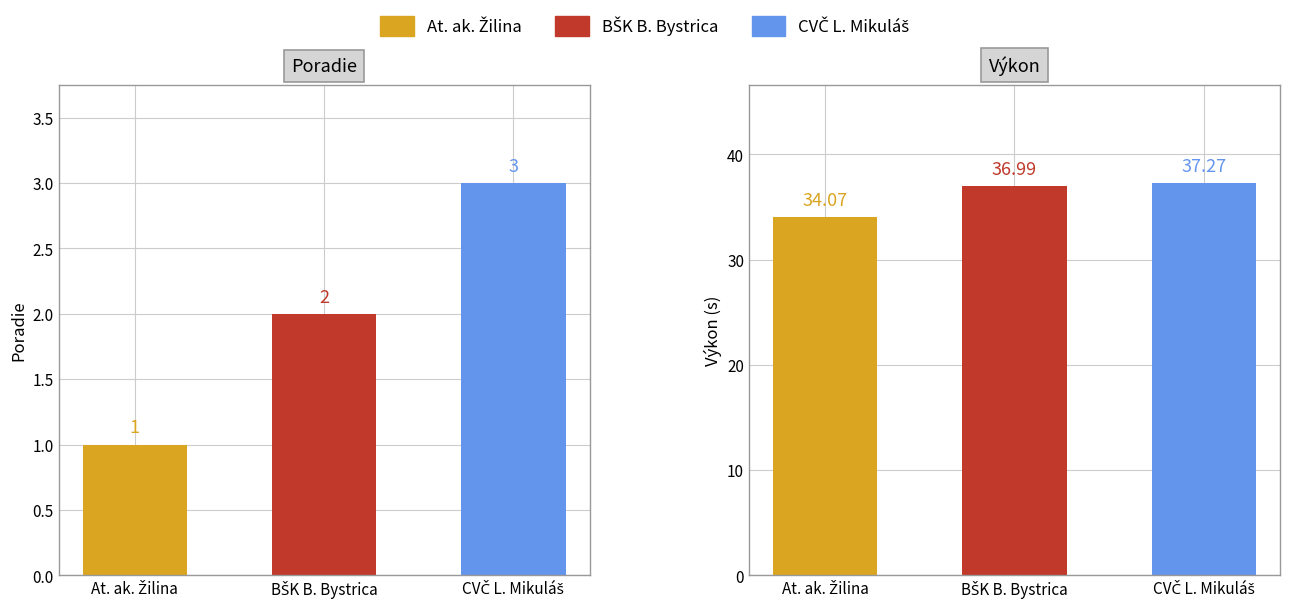

What is the difference between the highest and lowest values at CVČ L. Mikuláš?

34.3